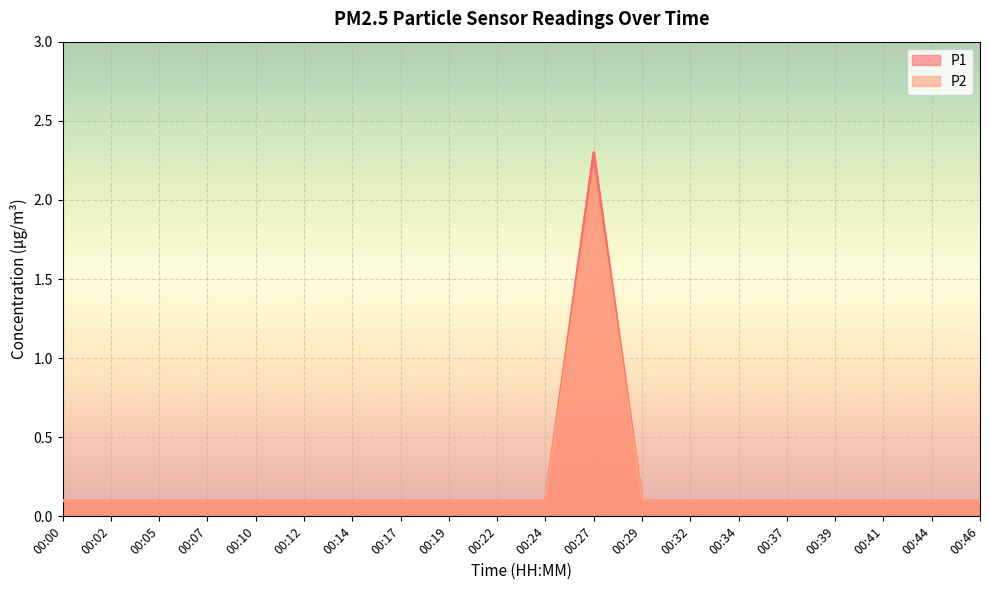

True or false: P1 has more than 0 interior local peaks.

True